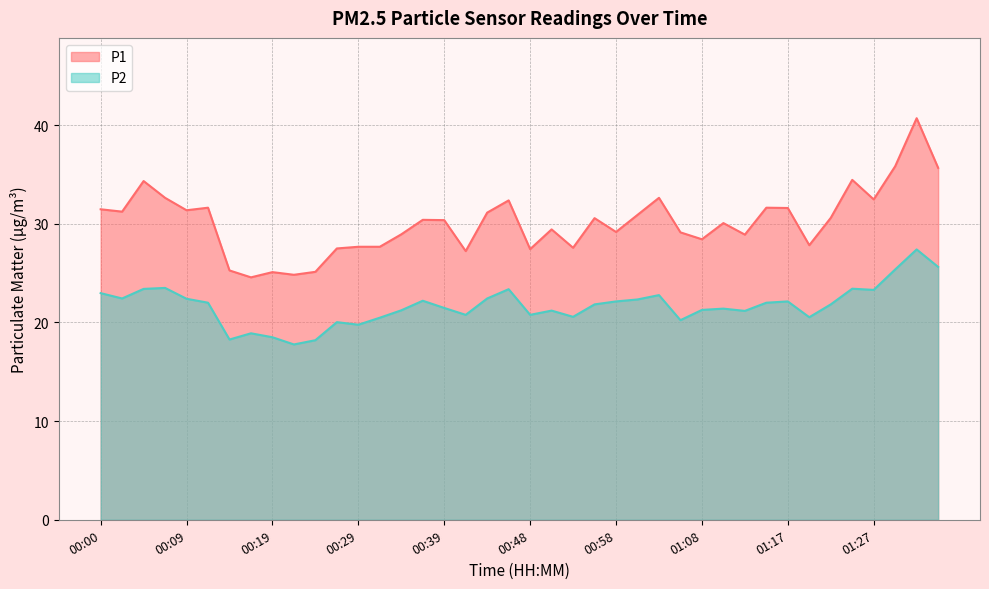

What is the label of the 2nd point from the right?

01:32